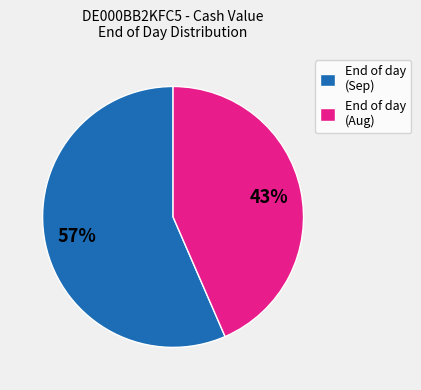

Combined, do End of day (Sep) and End of day (Aug) account for over 50%?

Yes